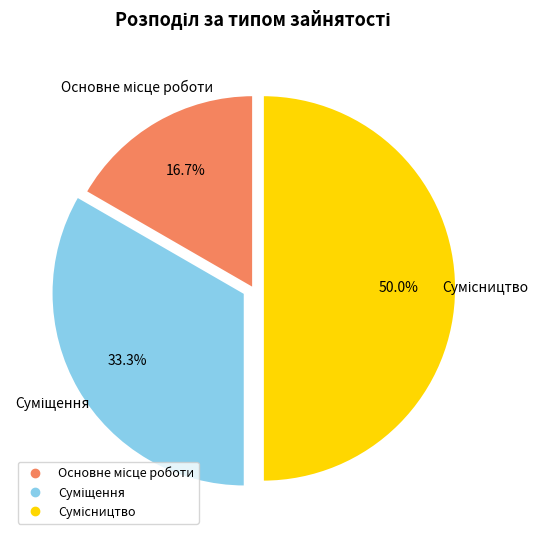

Between Суміщення and Сумісництво, which is larger?

Сумісництво